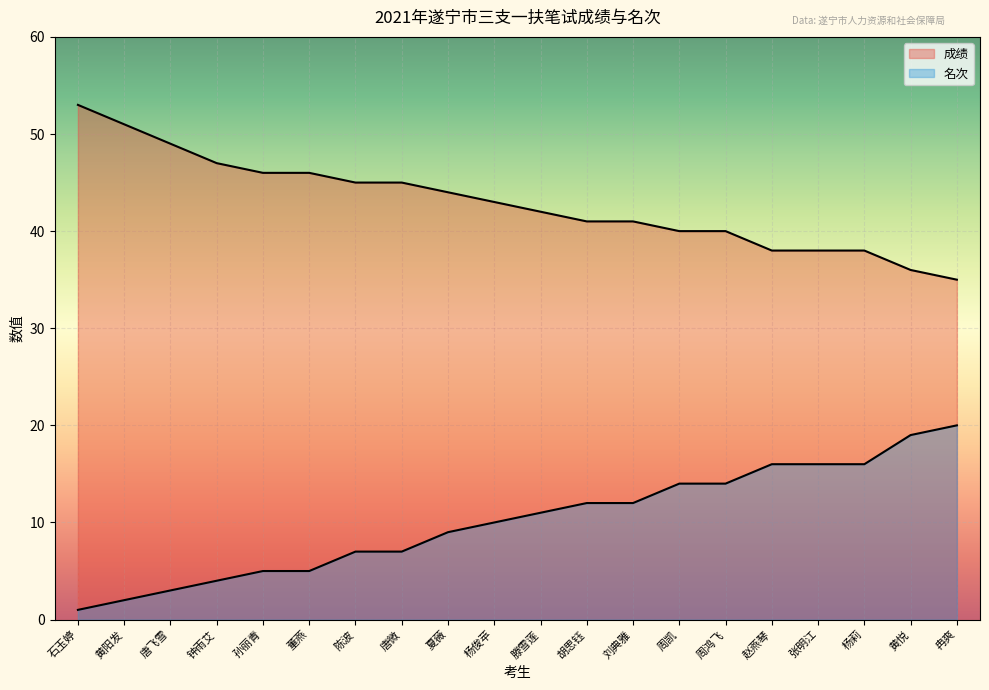

True or false: 成绩 and 名次 intersect in this chart.

False